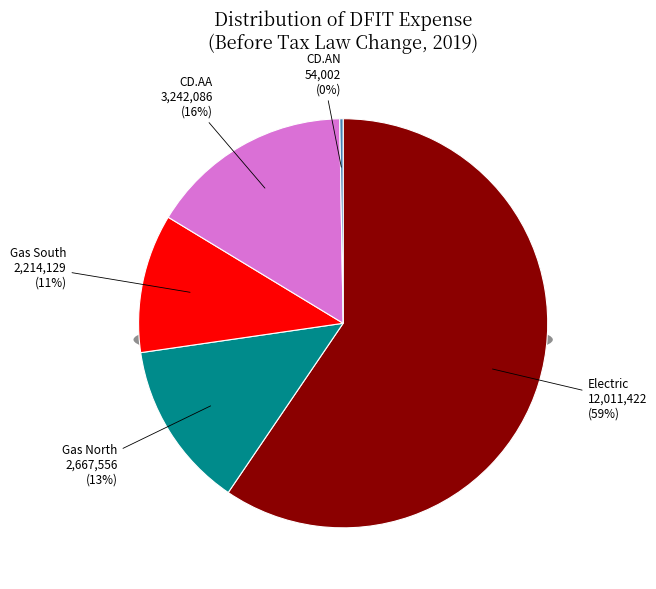

True or false: CD.AA accounts for 24% of the total.

False